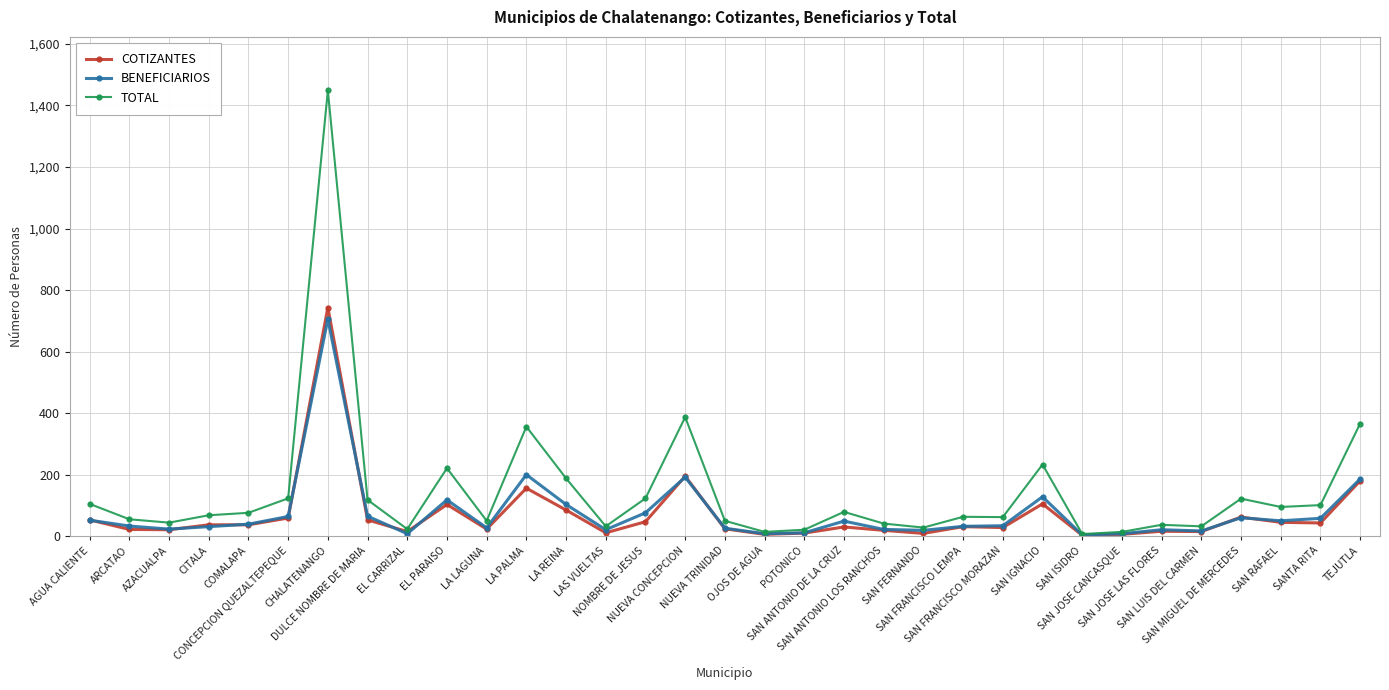

What is the maximum value shown in the chart?

1449